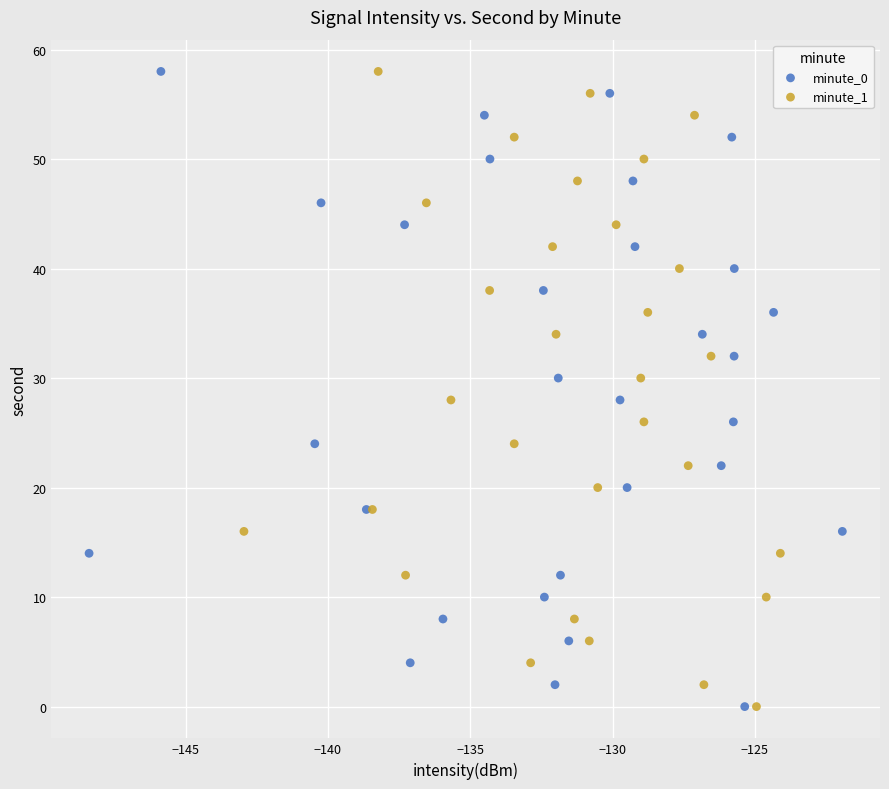

What are all the series names shown in the legend?

minute_0, minute_1